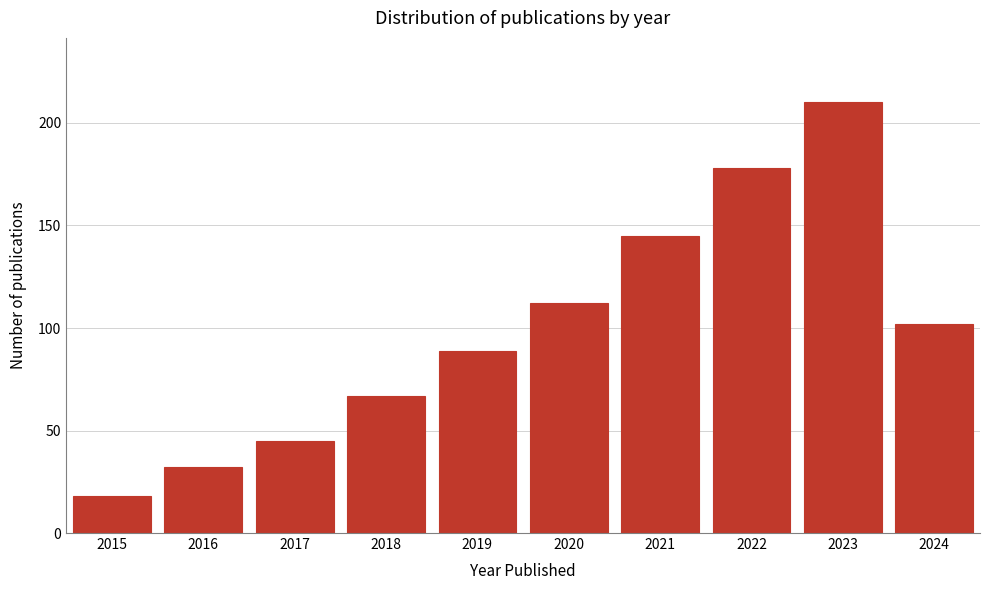

Reading left to right, list all the values displayed in this chart.

2015=18	2016=32	2017=45	2018=67	2019=89	2020=112	2021=145	2022=178	2023=210	2024=102